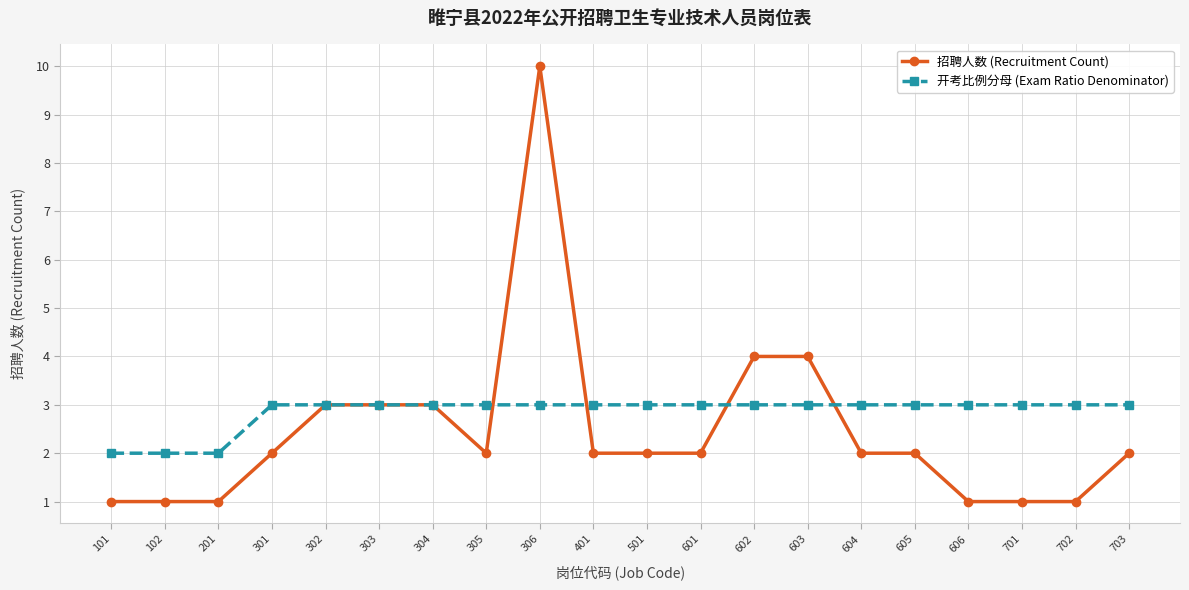

What is the spread (max minus min) of values at 602?

1